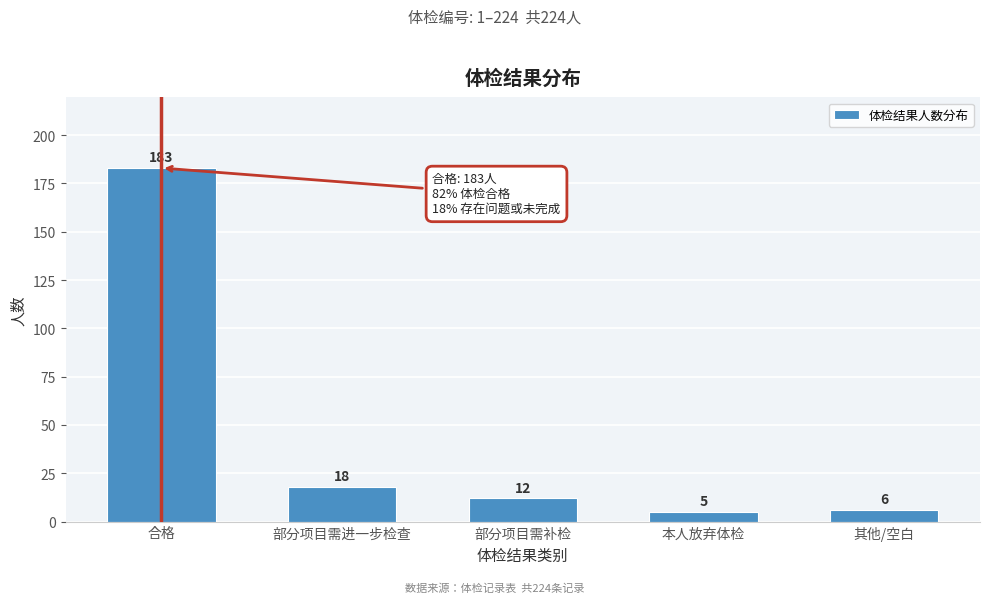

Reading left to right, extract all data points from this chart.

183	18	12	5	6